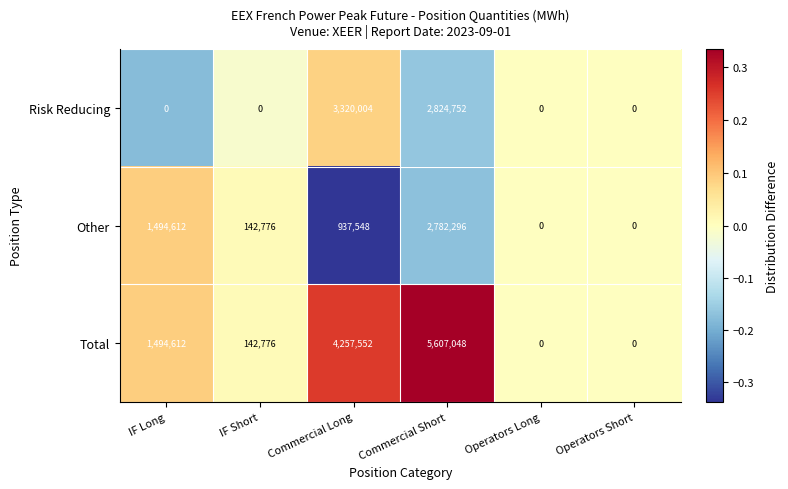

At Commercial Long, list the series in order from smallest to largest.

Other, Risk Reducing, Total